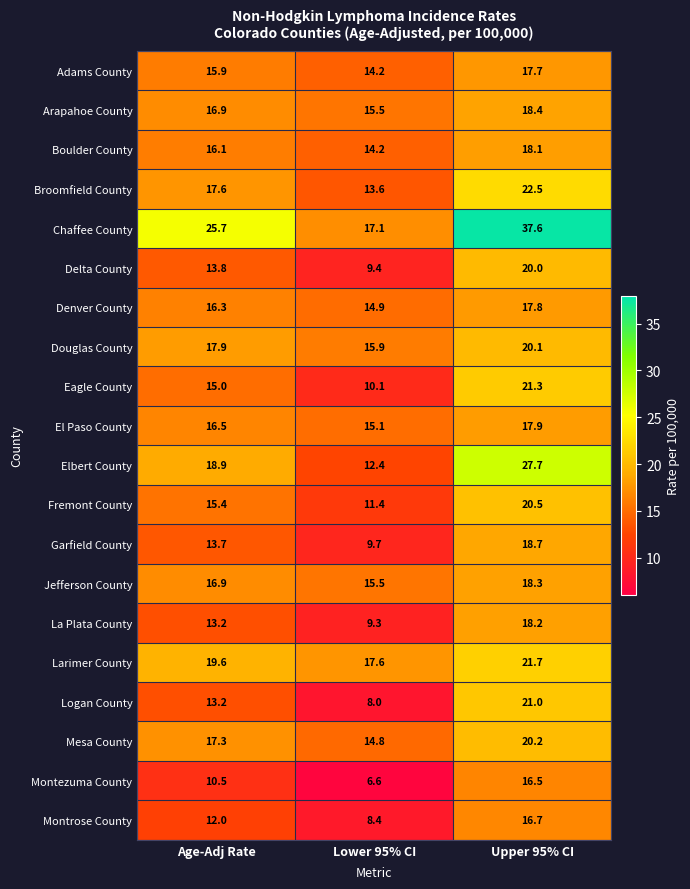

How many values in the Denver County series are below 16?

1